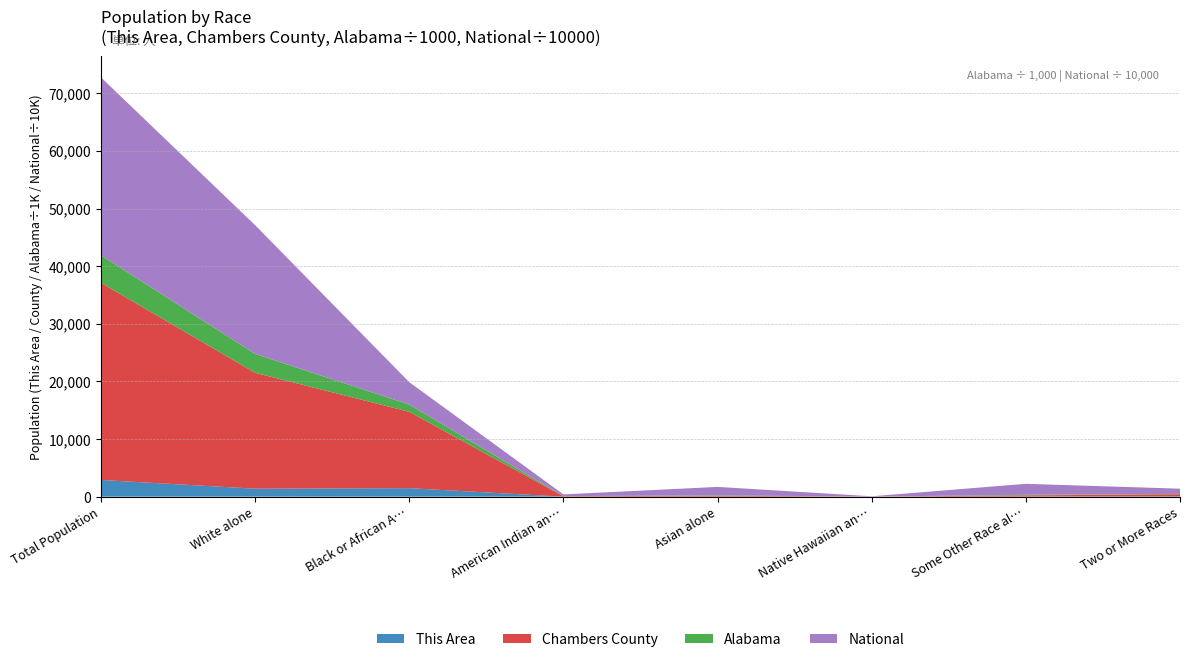

At which category is the sum across all series the highest?

Total Population